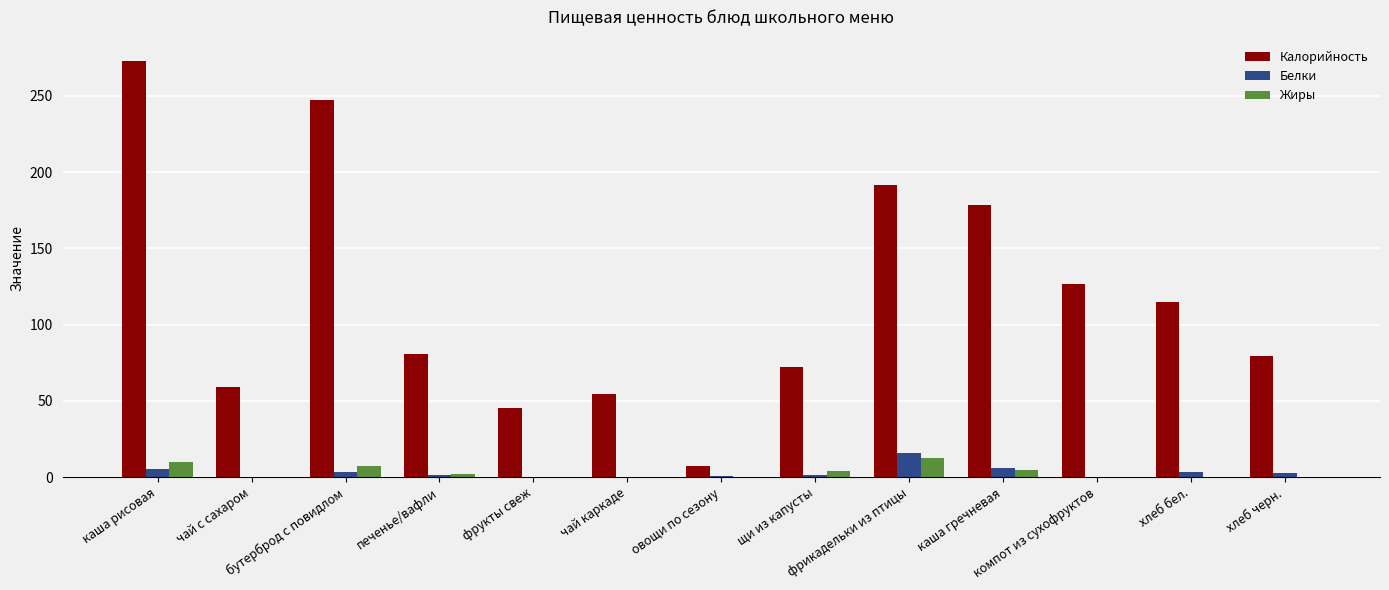

What is the sum of all Жиры values?

41.9